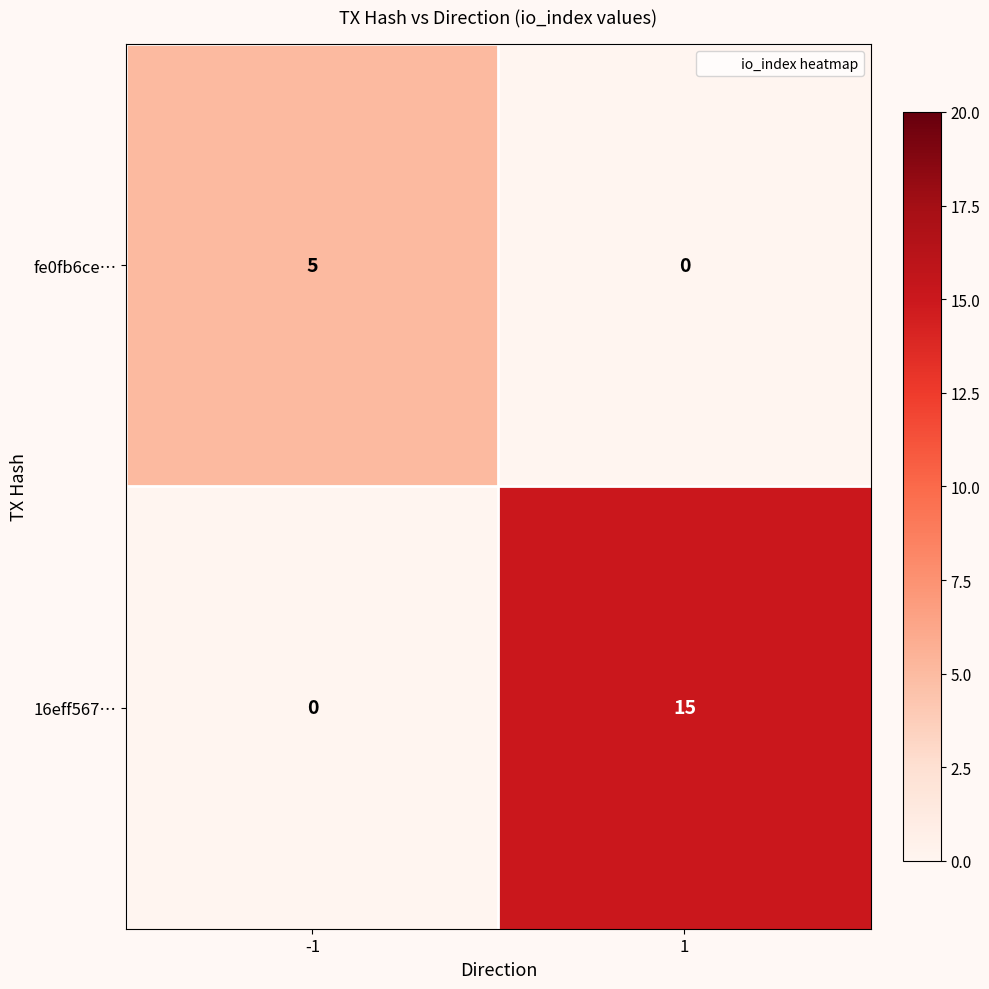

Read the 16eff567… value at 1, to the nearest 5.

15